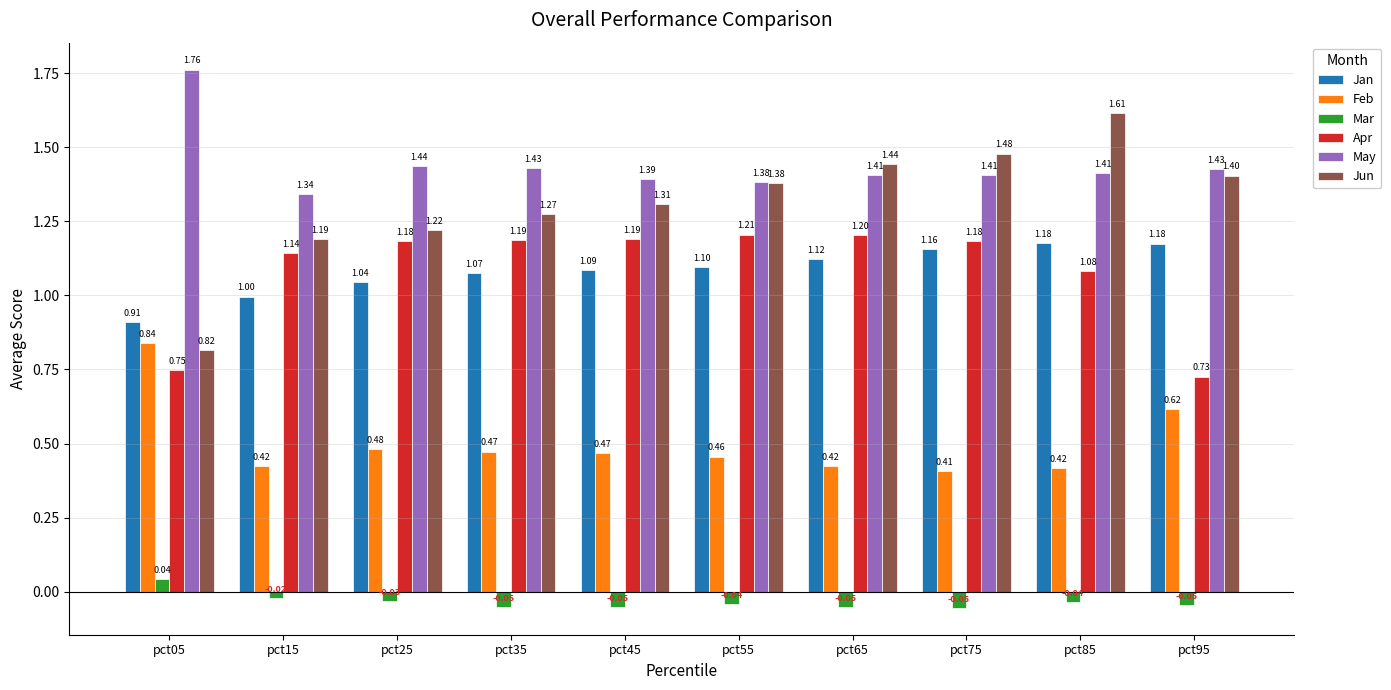

What is the difference between the Apr values at pct15 and pct85?

0.1